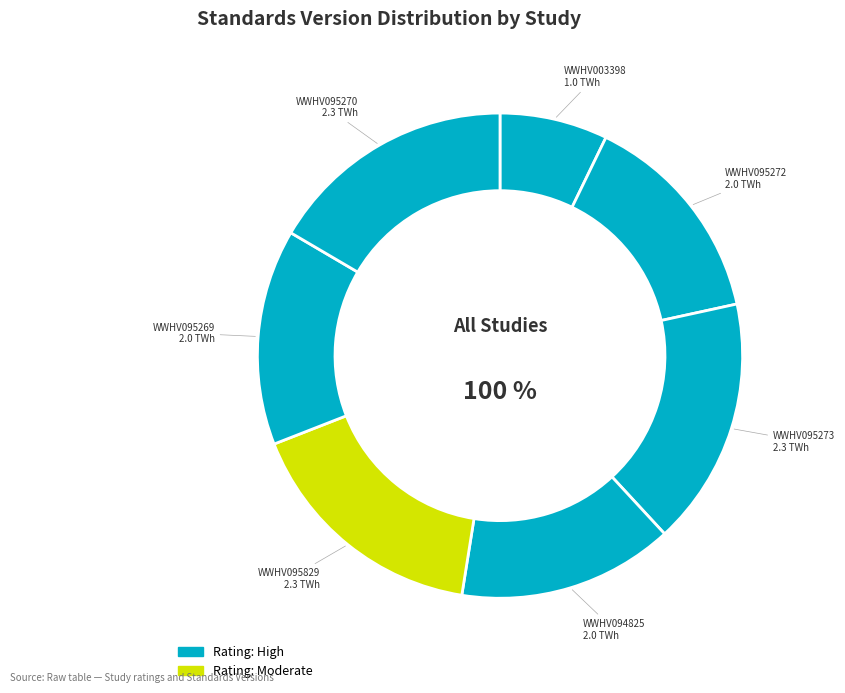

Does WWHV095829 account for over 50% of the chart?

No